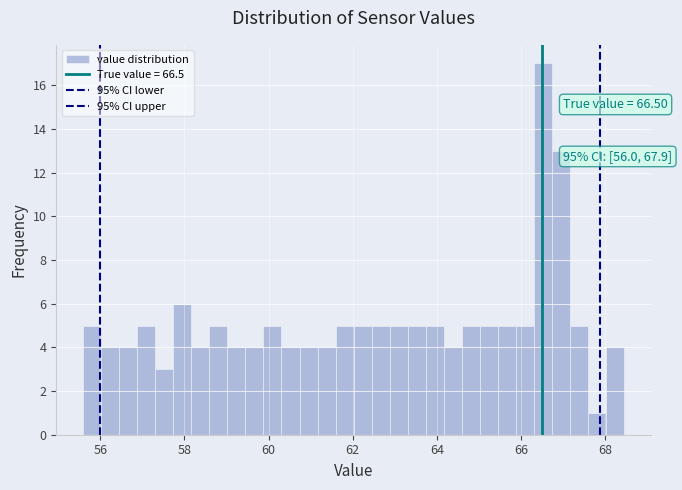

Read against the x-axis, roughly where is the centre of the tallest bar?

66.6